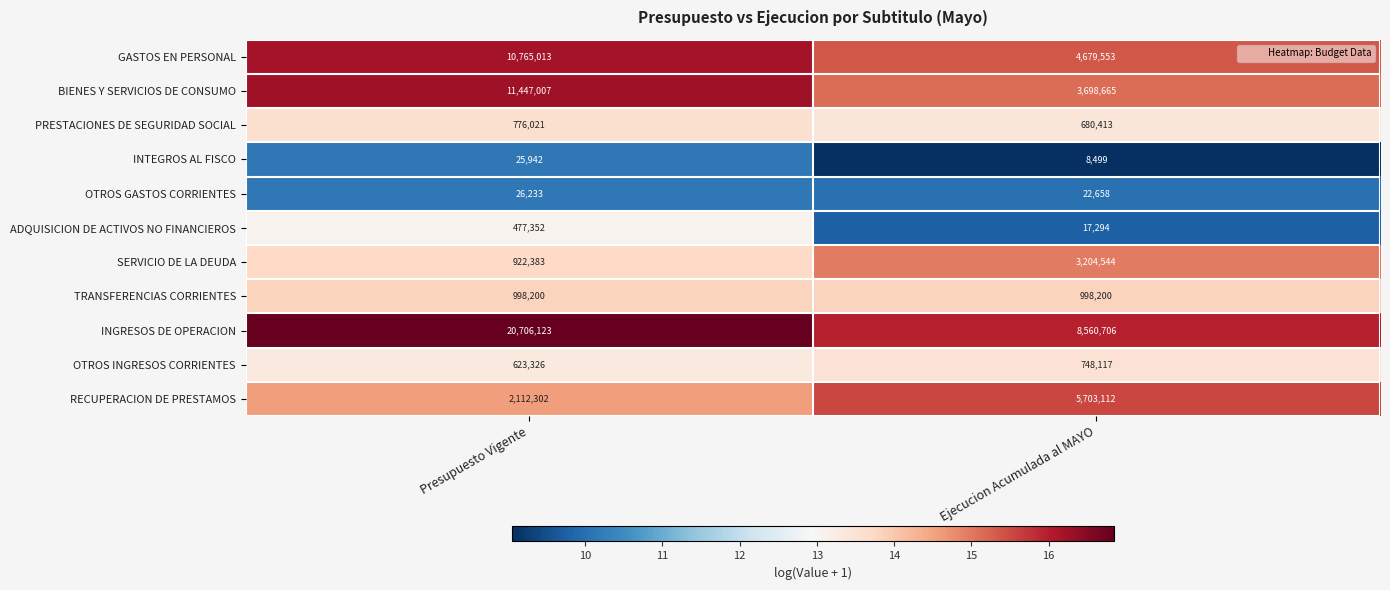

Read the RECUPERACION DE PRESTAMOS value at Ejecucion Acumulada al MAYO.

5703112